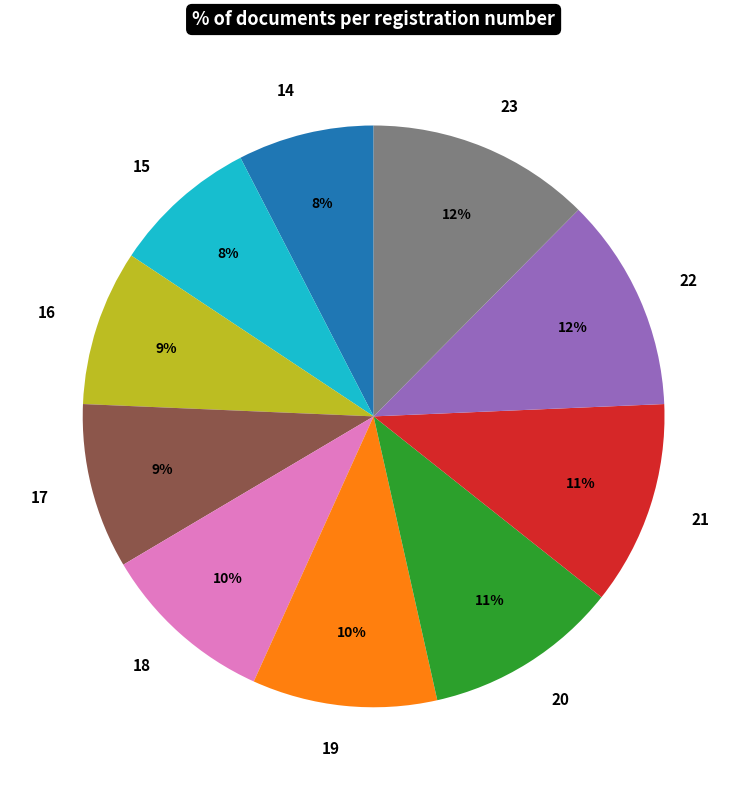

To the nearest percent, what is the difference between the 23 and 17 slice percentages?

3%